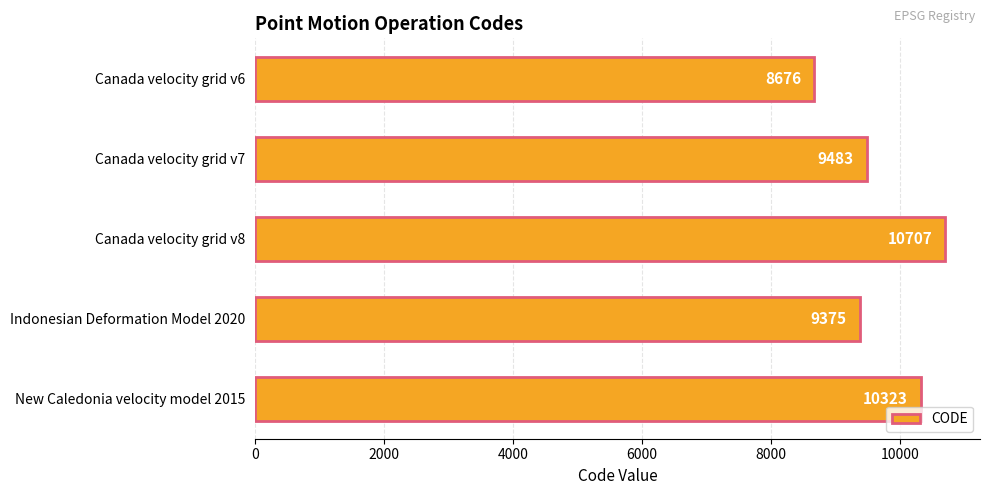

Which label corresponds to the largest value in the chart?

Canada velocity grid v8